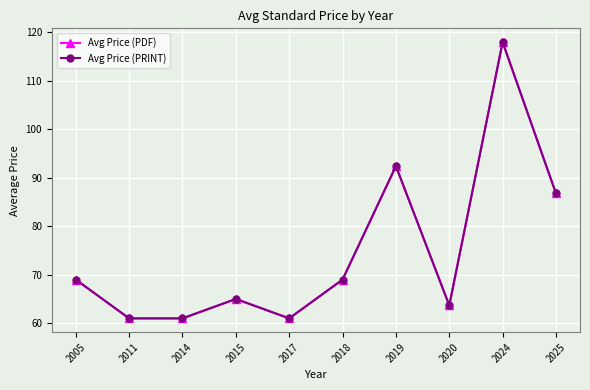

Does the chart have visible grid lines?

Yes